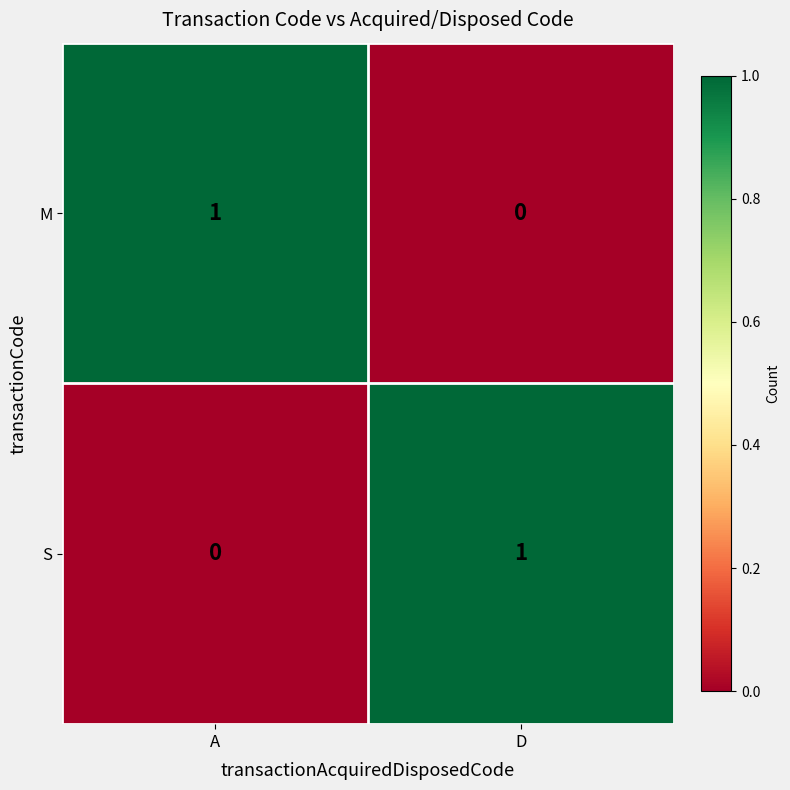

What is the total value across all series at D?

1